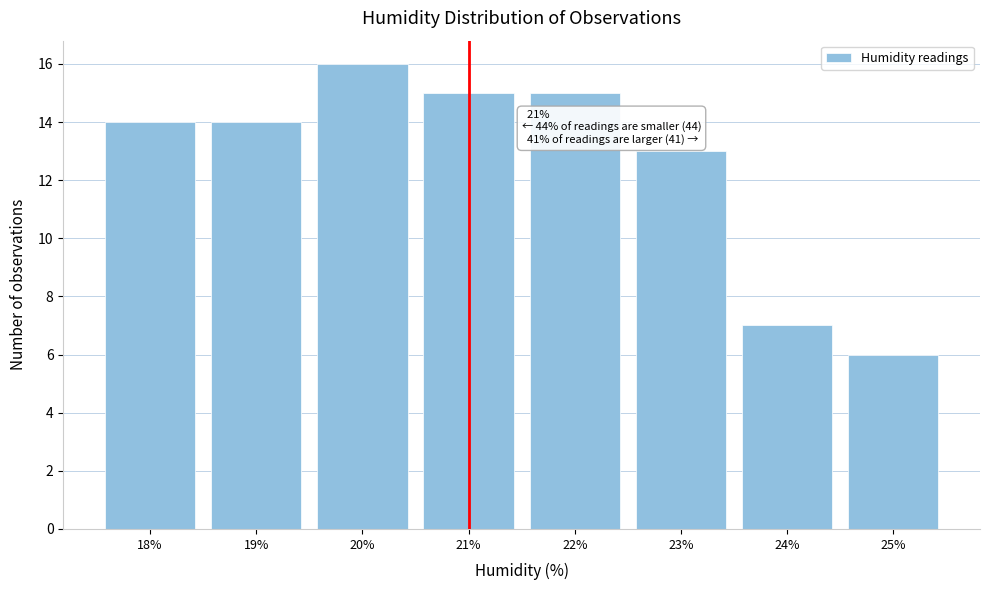

Over which range of the x-axis is the bar tallest?

19.5 to 20.5